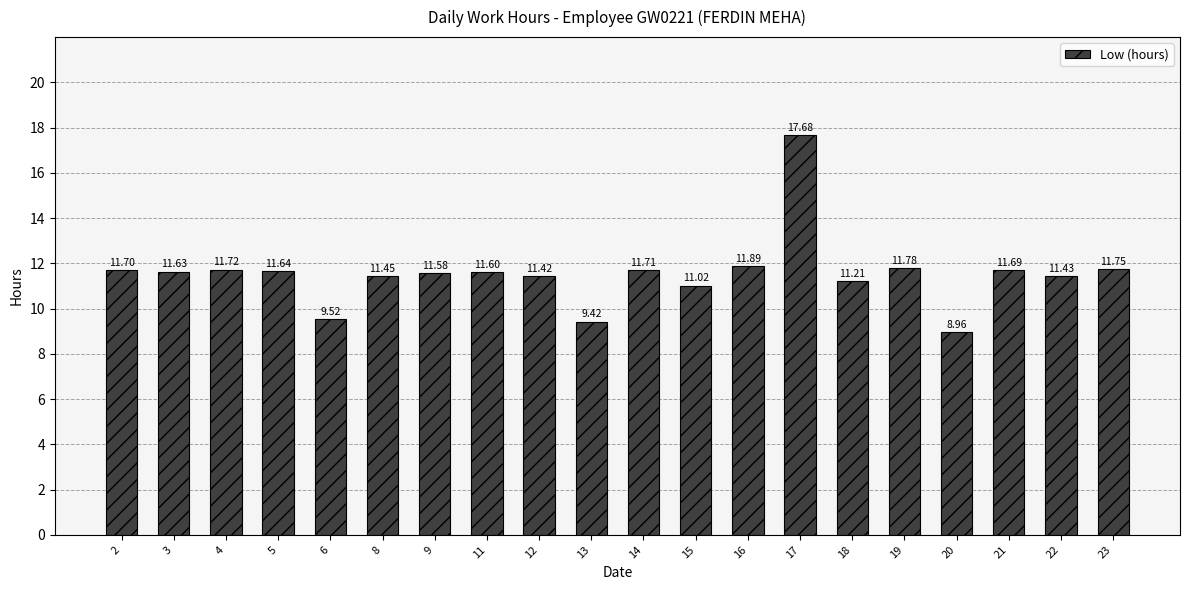

How many data points does each series have?

20